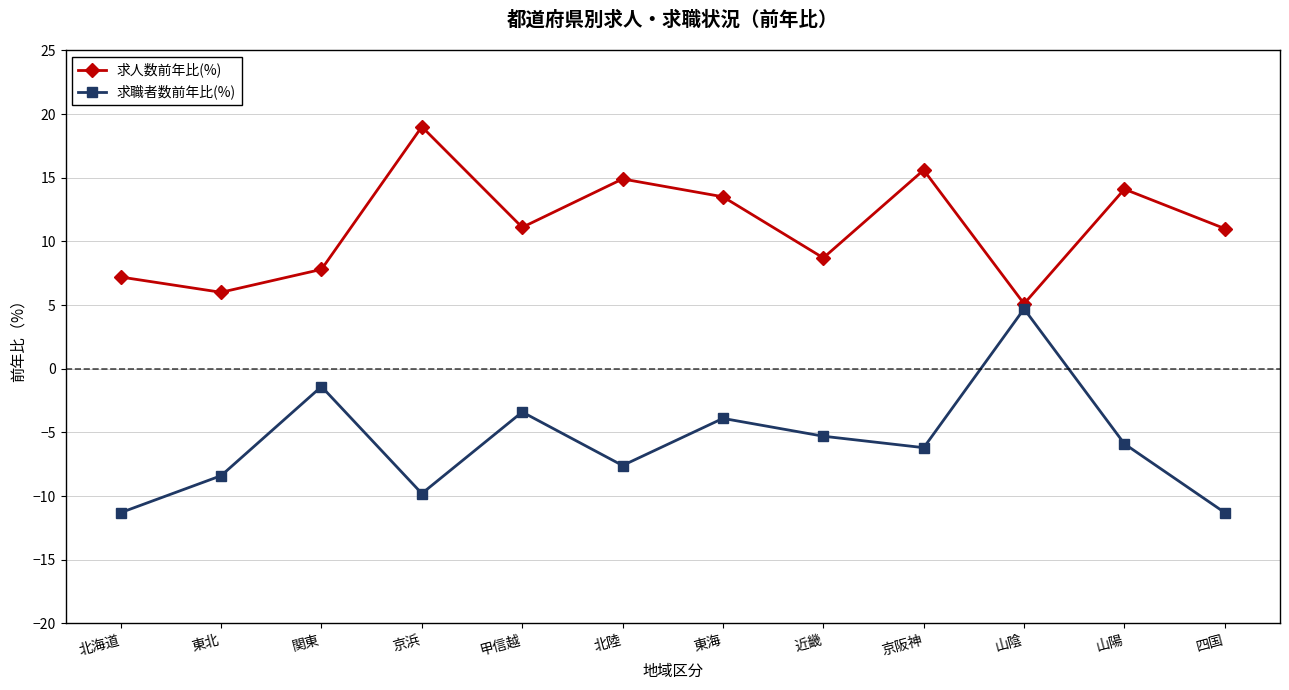

At how many categories does at least one series exceed 10?

7